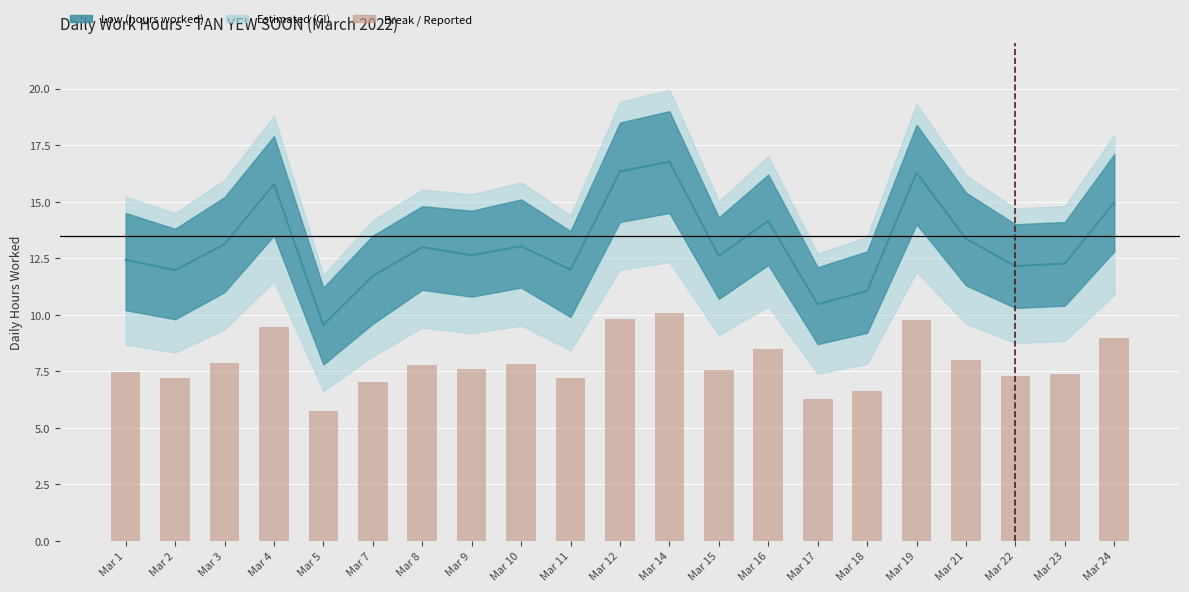

Between Mar 24 and Mar 15, which is larger?

Mar 24